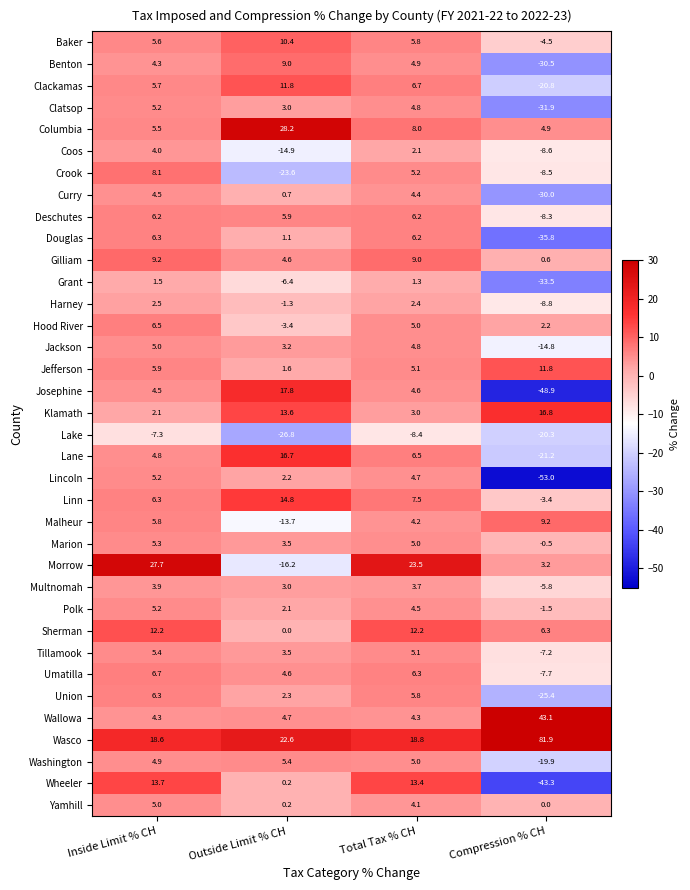

What is the total value across all series at Compression % CH?

-314.1